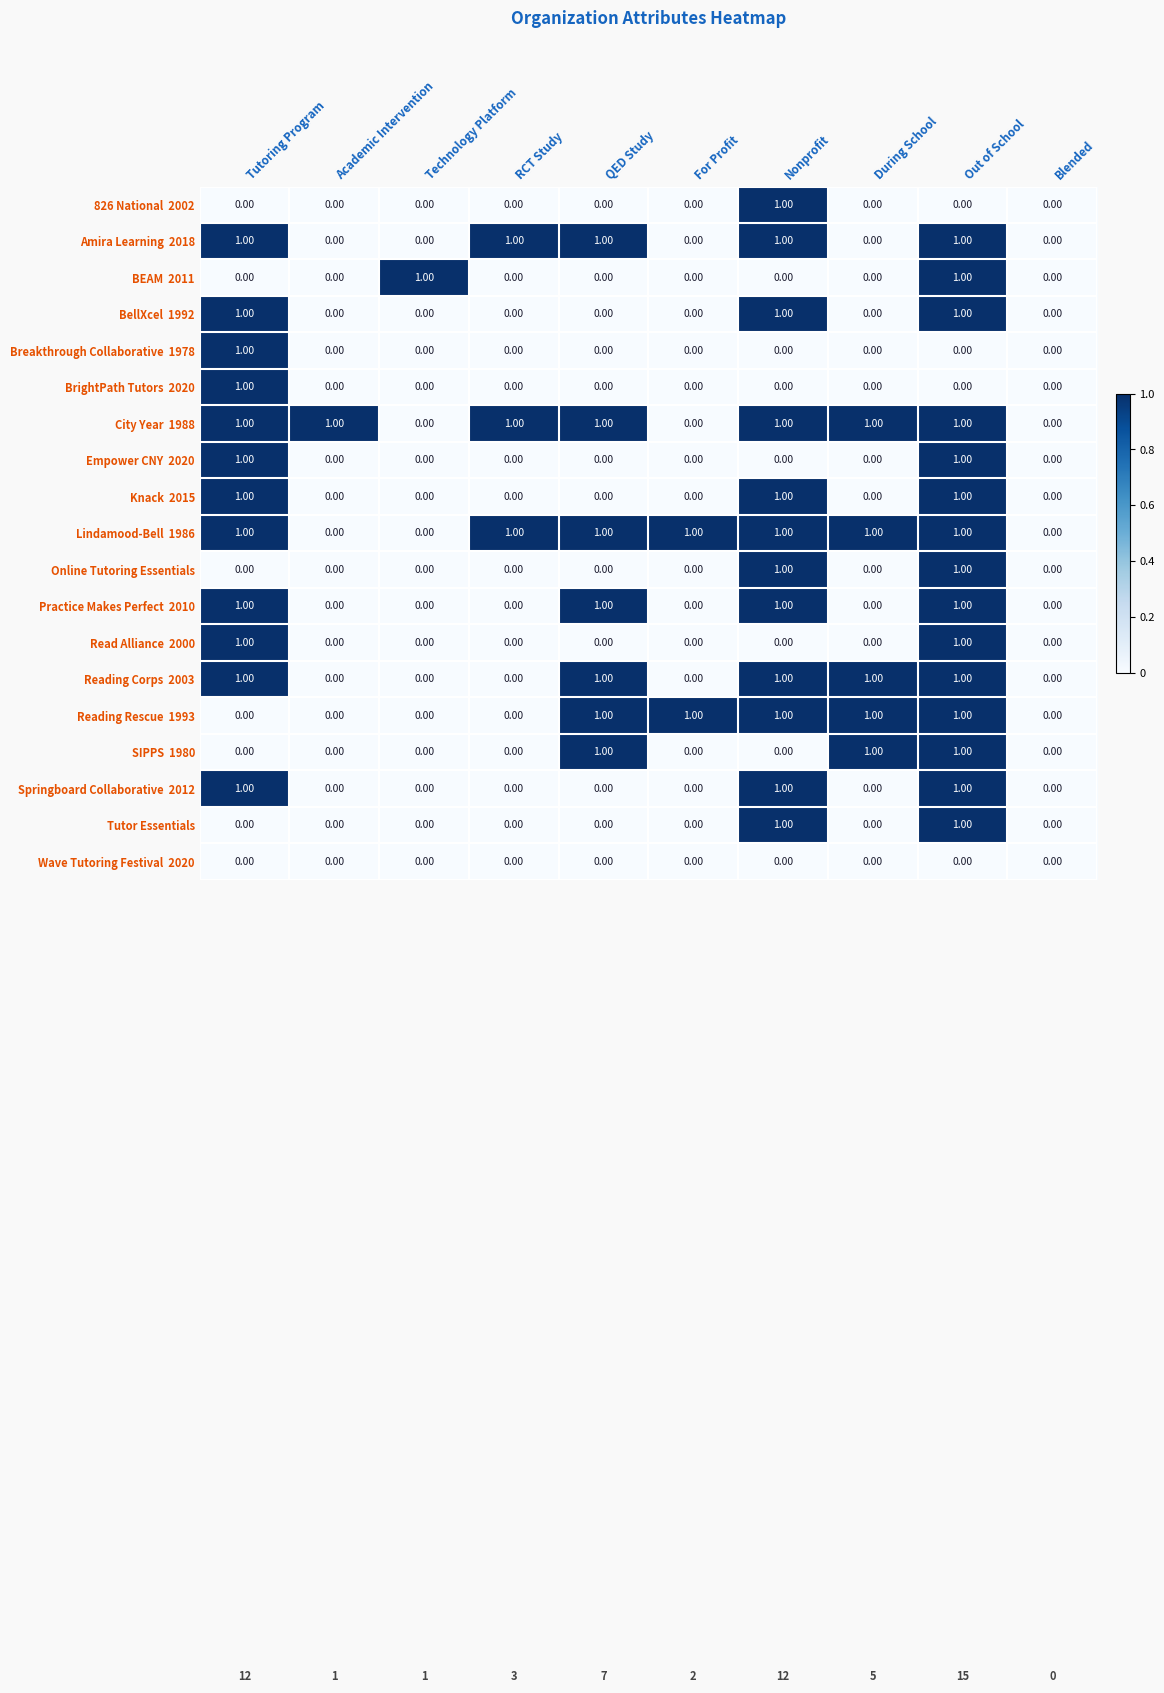

Count the number of data series in this chart.

19